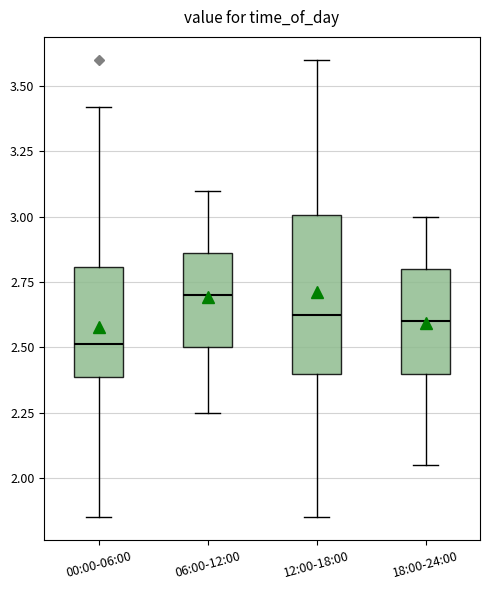

Reading left to right, read every box against the y-axis: the position of its median line, the range the box covers, and the ends of its whiskers. The values are not printed on the chart, so give them approximately, as read against the axis.

00:00-06:00: median 2.50, box 2.40 to 2.80, whiskers 1.85 to 3.40
06:00-12:00: median 2.70, box 2.50 to 2.85, whiskers 2.25 to 3.10
12:00-18:00: median 2.65, box 2.40 to 3.00, whiskers 1.85 to 3.60
18:00-24:00: median 2.60, box 2.40 to 2.80, whiskers 2.05 to 3.00